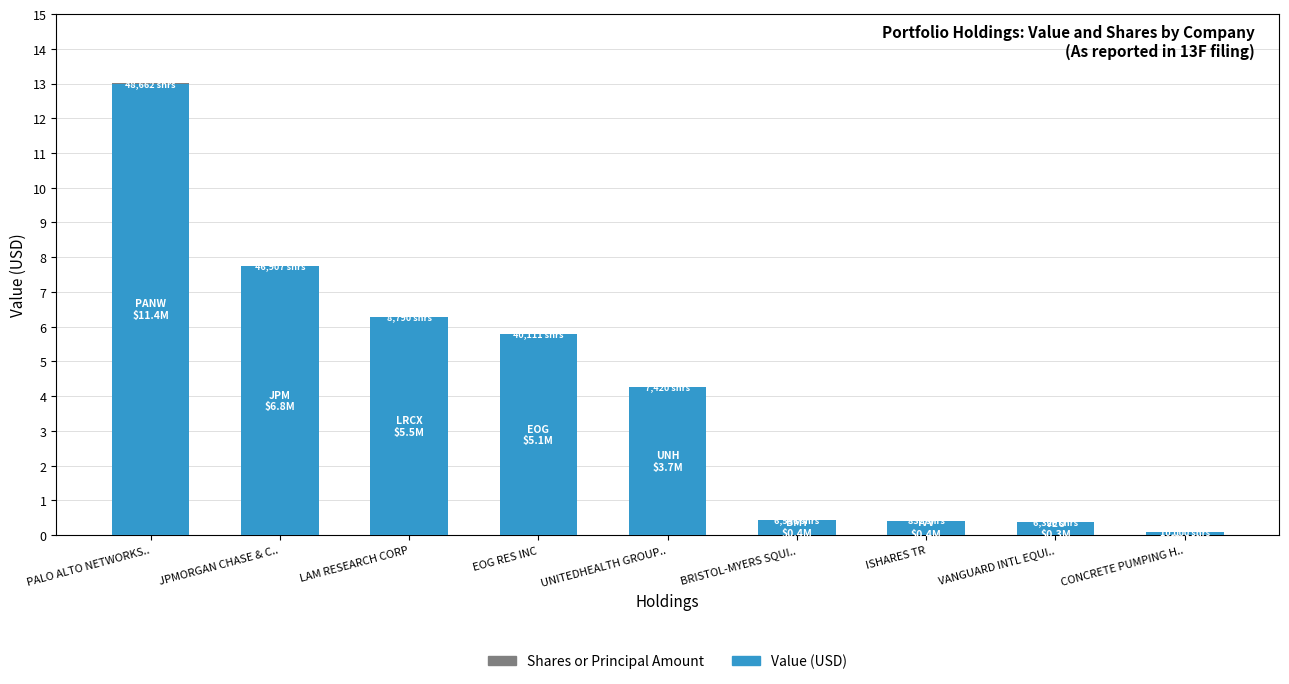

Where does the Value (USD) series first go above 4?

PALO ALTO NETWORKS..